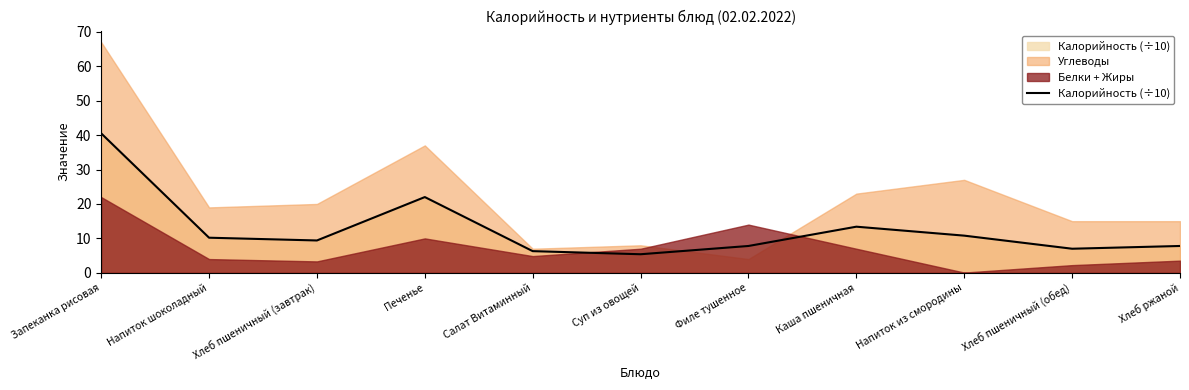

What is the maximum value shown in the chart?

67.0